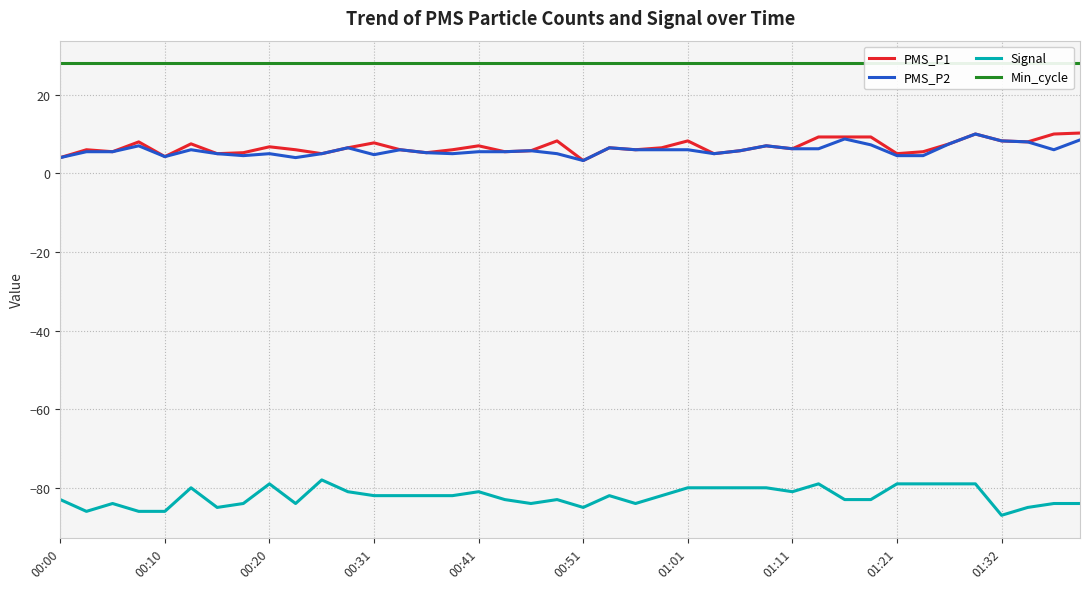

Reading left to right, list all the values displayed in this chart.

PMS_P1: 4.0	6.0	5.5	8.0	4.2	7.5	5.0	5.2	6.8	6.0	5.0	6.5	7.8	6.0	5.2	6.0	7.0	5.5	5.8	8.2	3.2	6.5	6.0	6.5	8.2	5.0	5.8	7.0	6.2	9.2	9.2	9.2	5.0	5.5	7.5	10.0	8.2	8.0	10.0	10.2
PMS_P2: 4.0	5.5	5.5	7.0	4.2	6.0	5.0	4.5	5.0	4.0	5.0	6.5	4.8	6.0	5.2	5.0	5.5	5.5	5.8	5.0	3.2	6.5	6.0	6.0	6.0	5.0	5.8	7.0	6.2	6.2	8.8	7.2	4.5	4.5	7.5	10.0	8.2	8.0	6.0	8.5
Signal: -83.0	-86.0	-84.0	-86.0	-86.0	-80.0	-85.0	-84.0	-79.0	-84.0	-78.0	-81.0	-82.0	-82.0	-82.0	-82.0	-81.0	-83.0	-84.0	-83.0	-85.0	-82.0	-84.0	-82.0	-80.0	-80.0	-80.0	-80.0	-81.0	-79.0	-83.0	-83.0	-79.0	-79.0	-79.0	-79.0	-87.0	-85.0	-84.0	-84.0
Min_cycle: 28.0	28.0	28.0	28.0	28.0	28.0	28.0	28.0	28.0	28.0	28.0	28.0	28.0	28.0	28.0	28.0	28.0	28.0	28.0	28.0	28.0	28.0	28.0	28.0	28.0	28.0	28.0	28.0	28.0	28.0	28.0	28.0	28.0	28.0	28.0	28.0	28.0	28.0	28.0	28.0